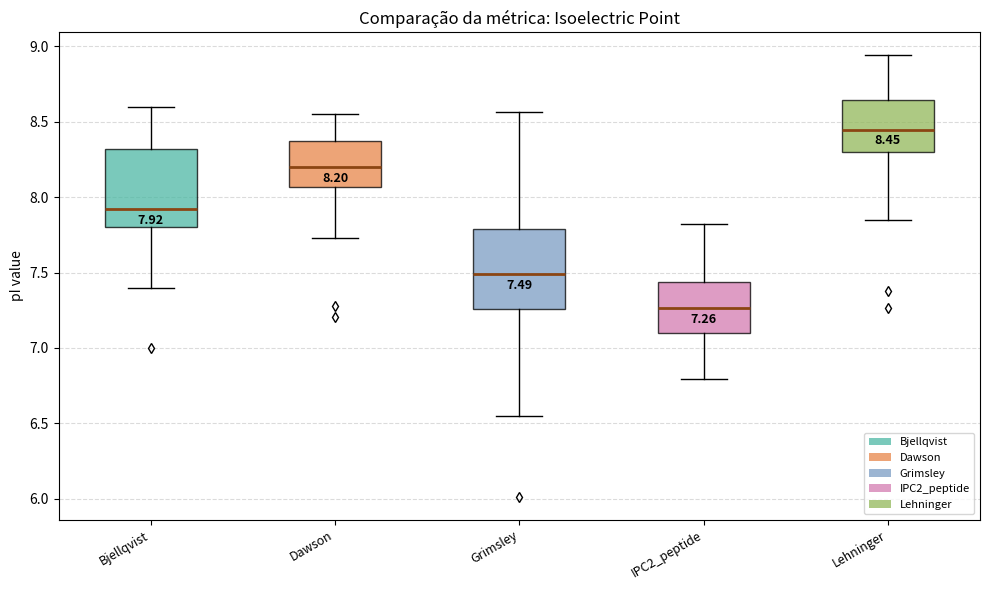

Which box's median line is the lowest?

IPC2_peptide